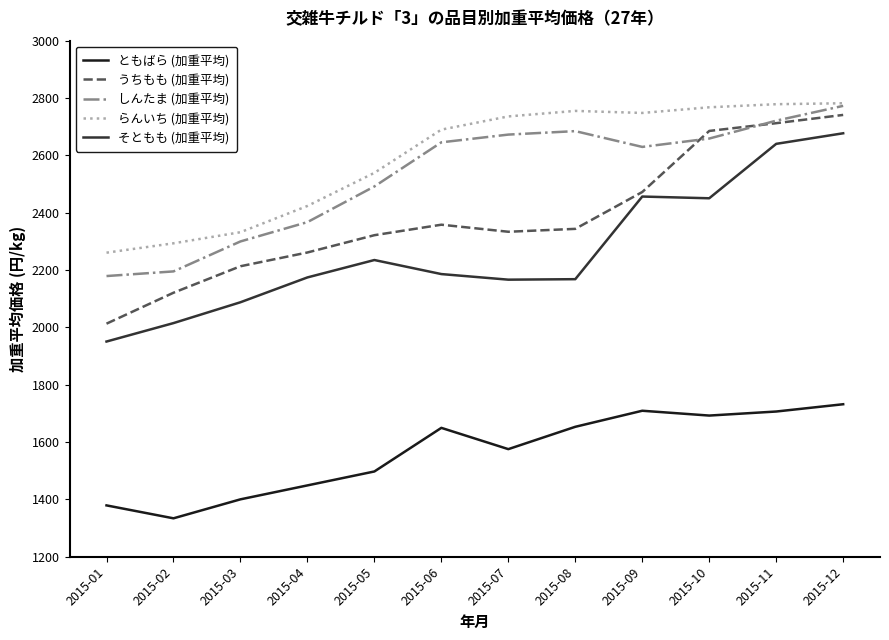

The value of ともばら (加重平均) at 2015-03 is 2377.5. True or false?

False